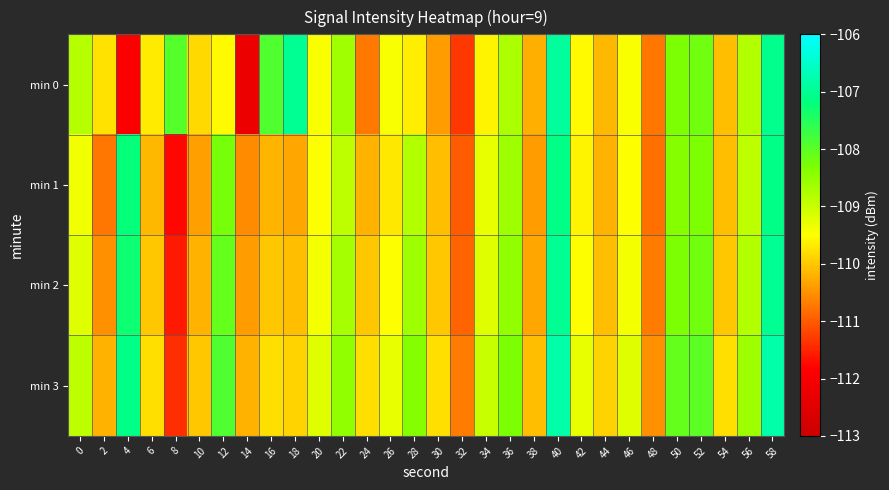

What is the greatest value displayed?

-106.8